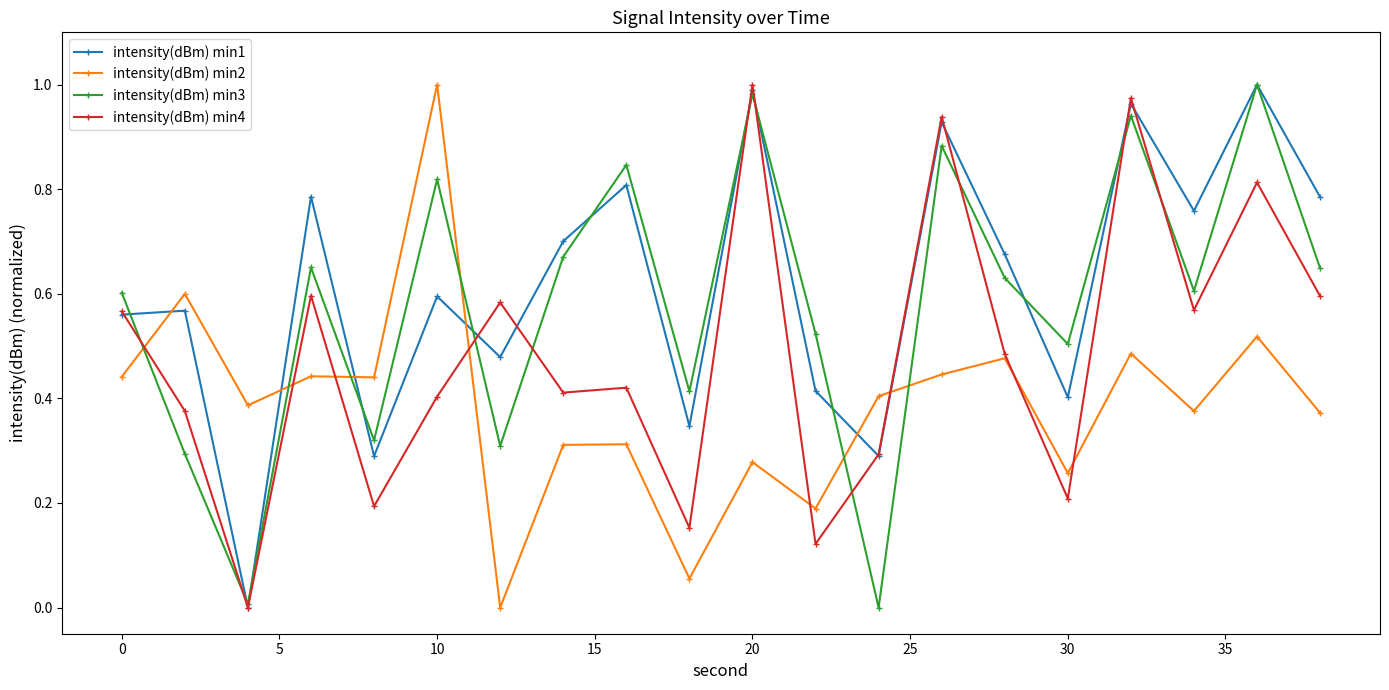

Rank the series by their average value, from lowest to highest.

intensity(dBm) min2, intensity(dBm) min4, intensity(dBm) min3, intensity(dBm) min1